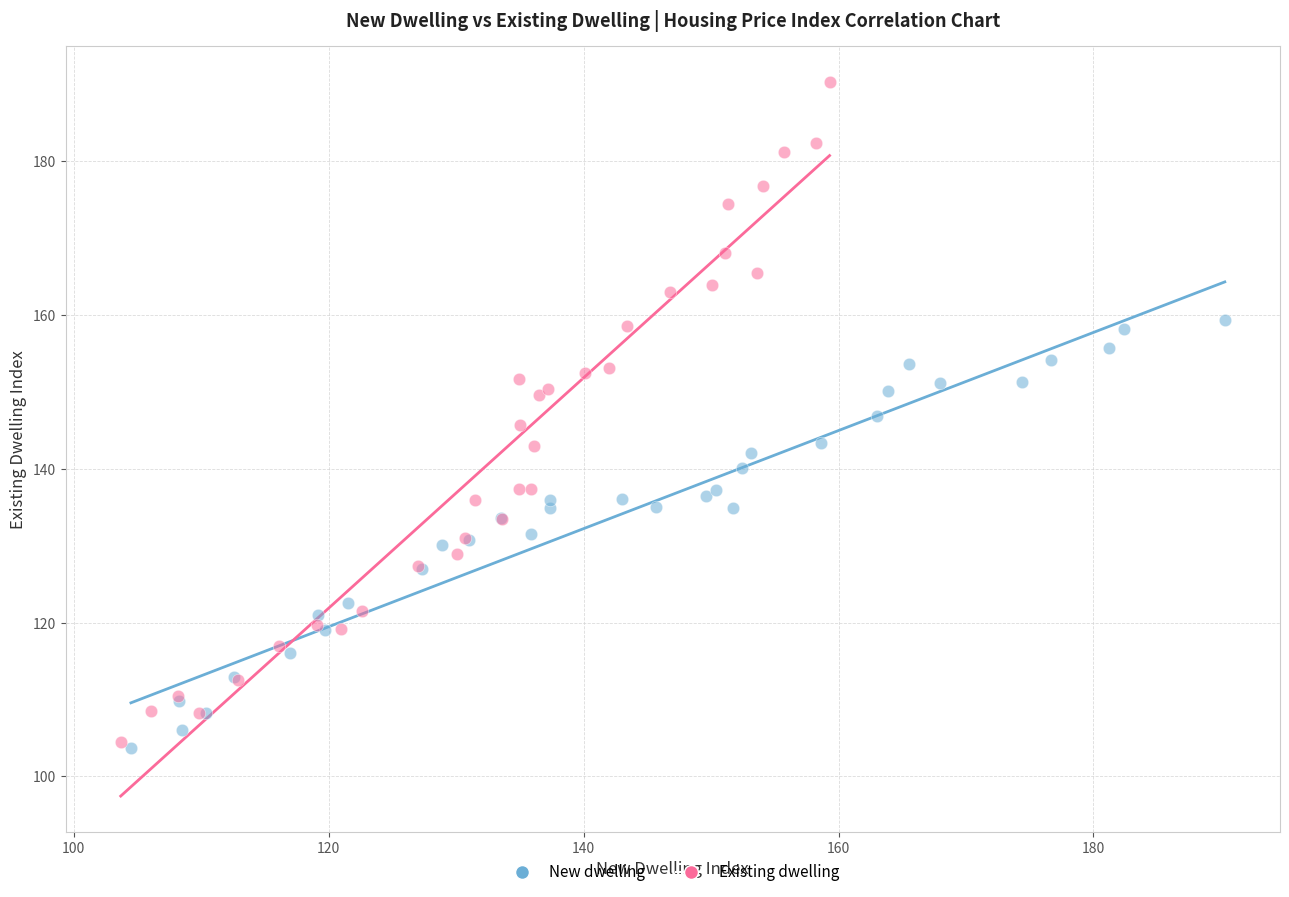

Which series reaches the maximum Y coordinate?

Existing dwelling